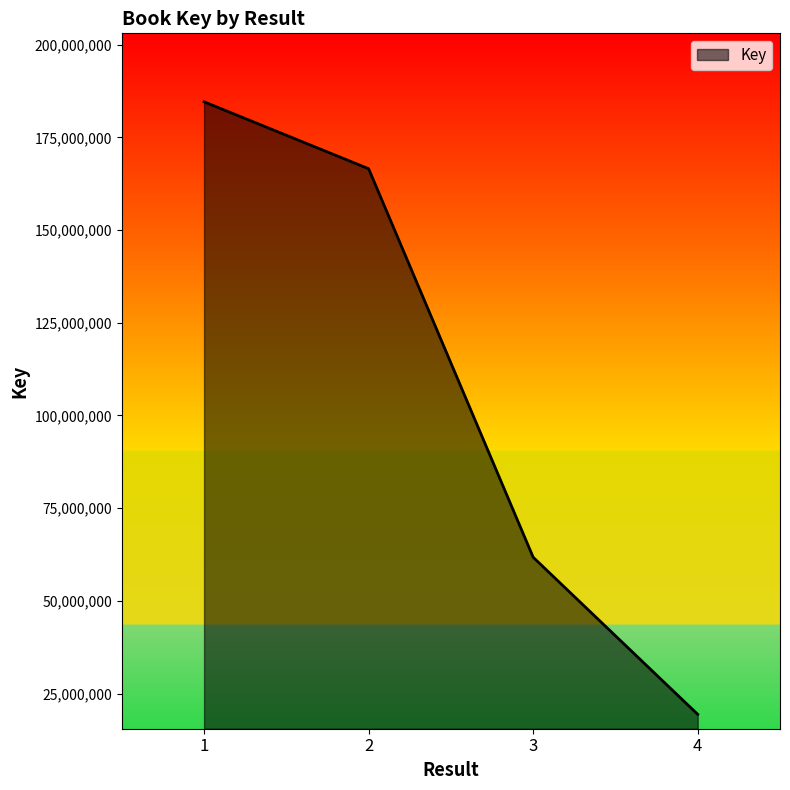

What is the difference between the values at 1 and 4?

165204862